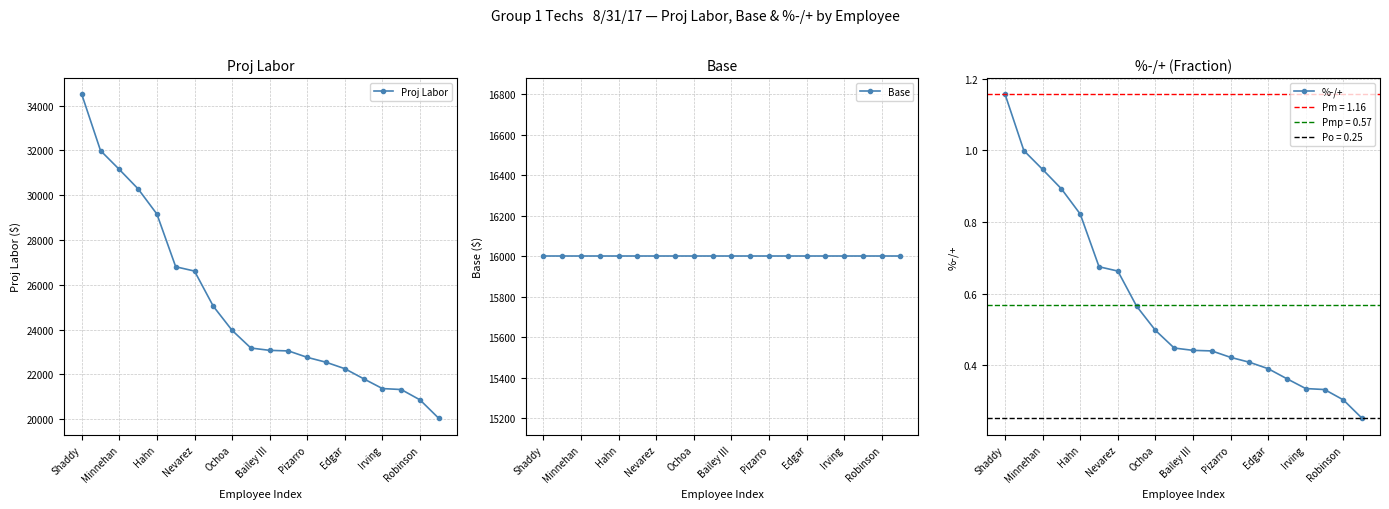

Is it true that Proj Labor equals 21366.2 at Irving?

True